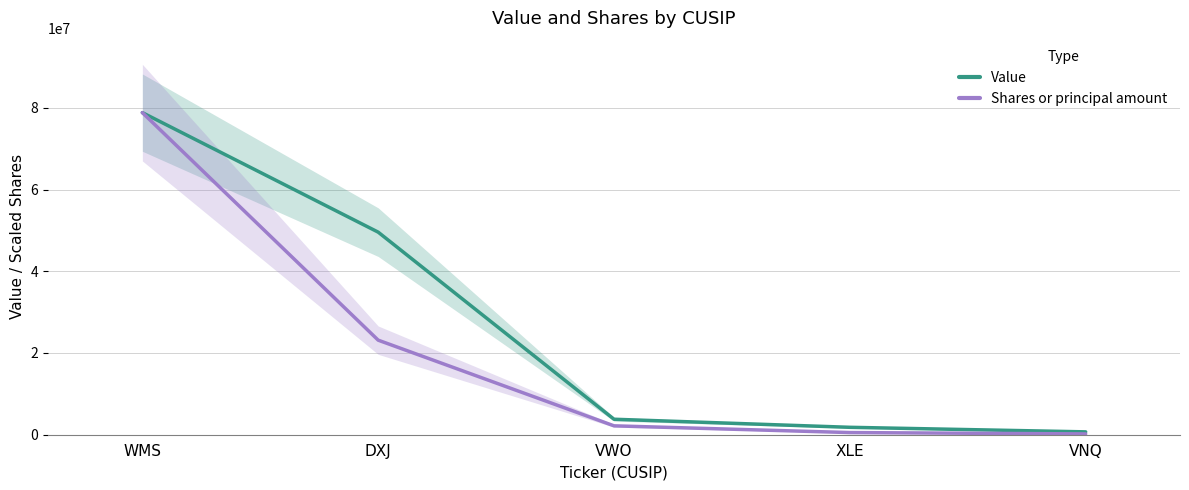

How many values in the Value series exceed 3788000?

2